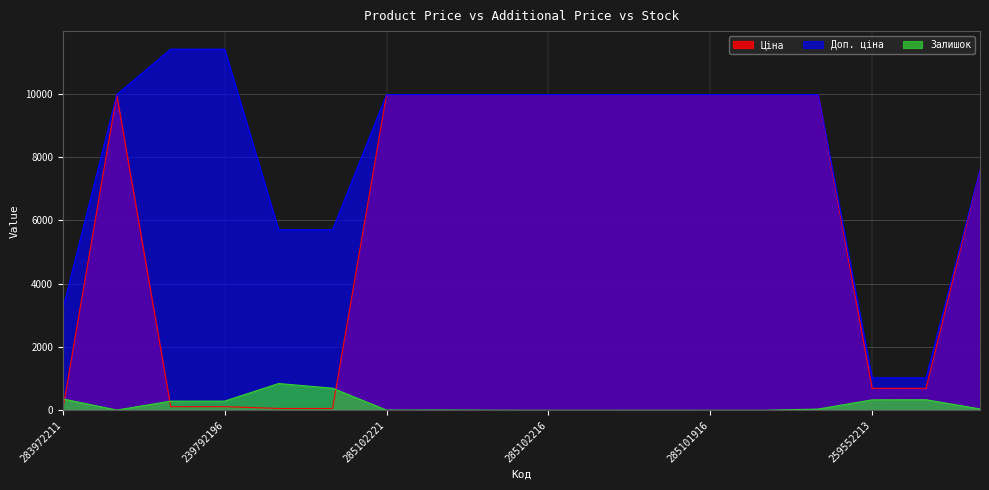

What position from the right is 259552212?

2